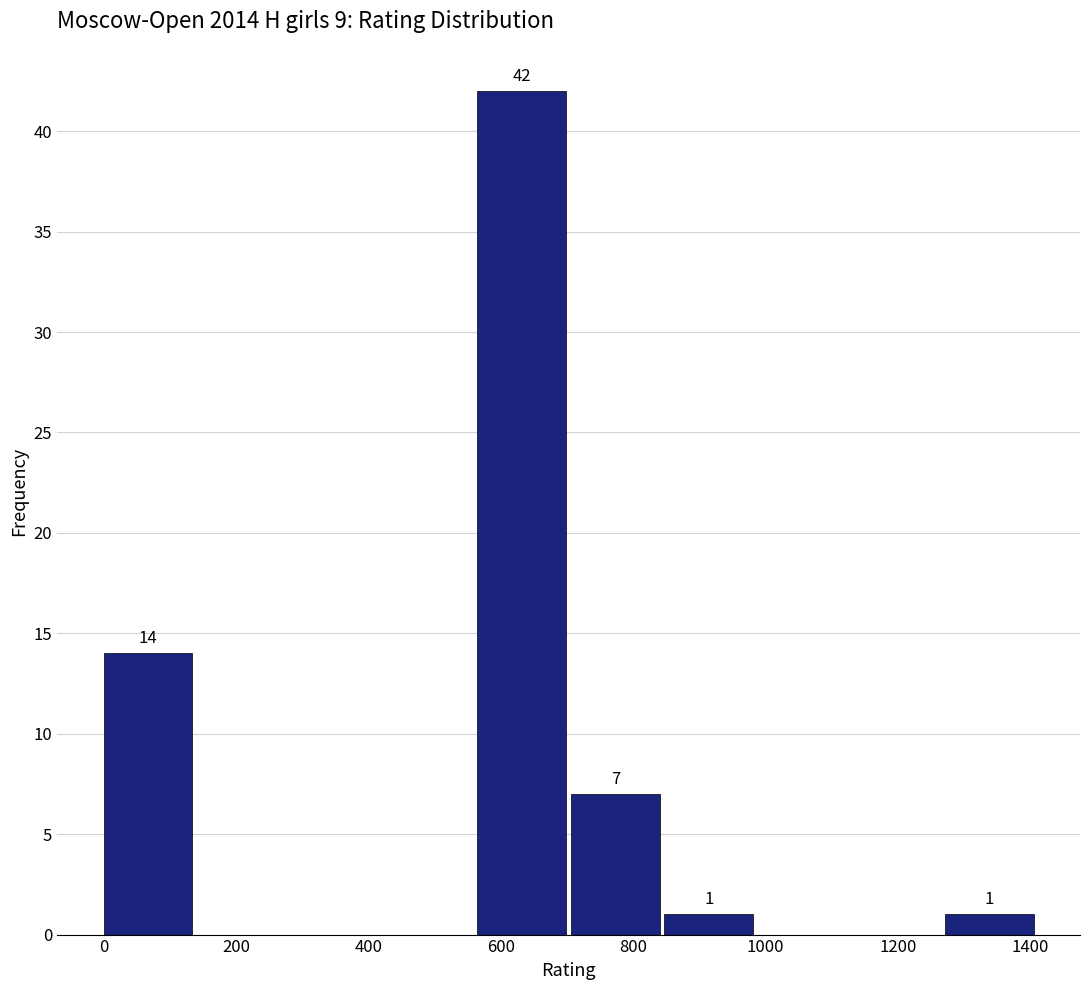

Which range on the x-axis has the tallest bar?

560 to 700